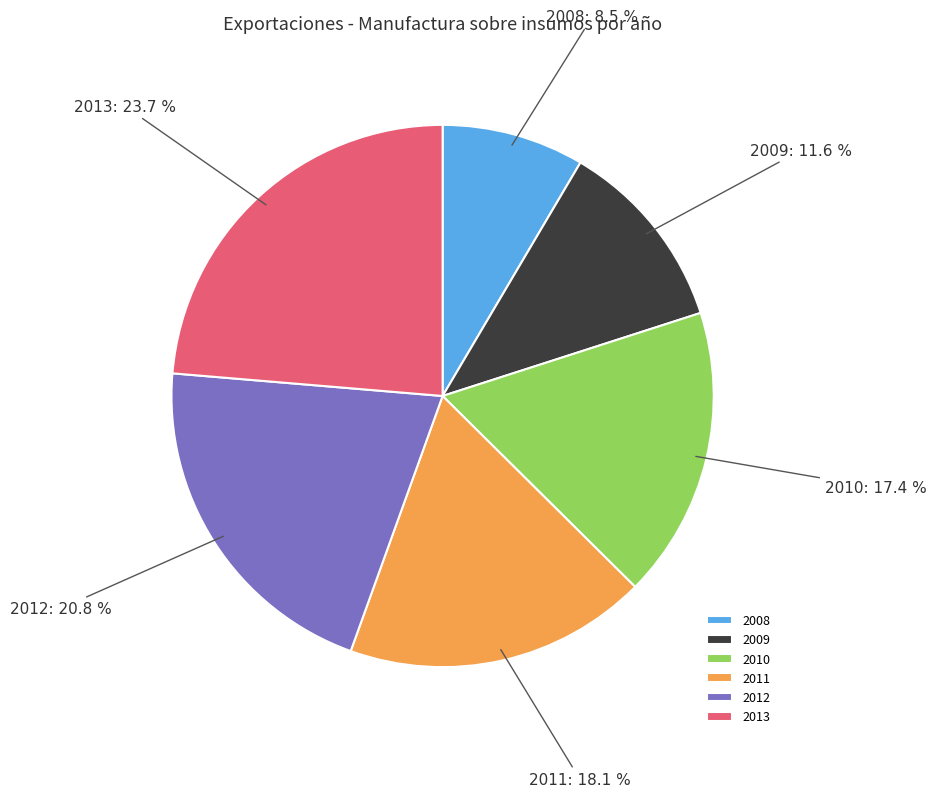

Rank the categories by value from highest to lowest.

2013, 2012, 2011, 2010, 2009, 2008